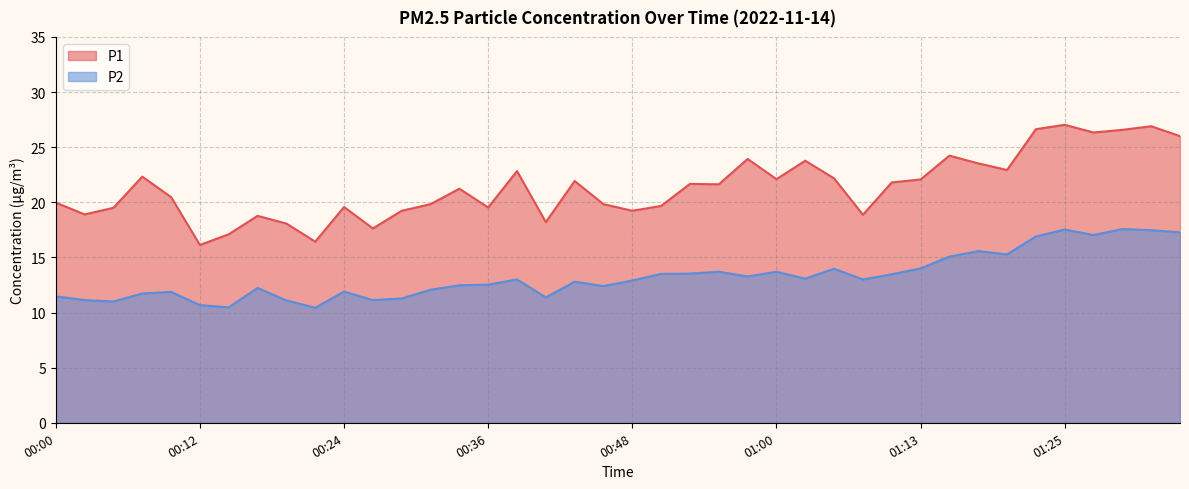

What is the total value across all series at 00:48?

32.1